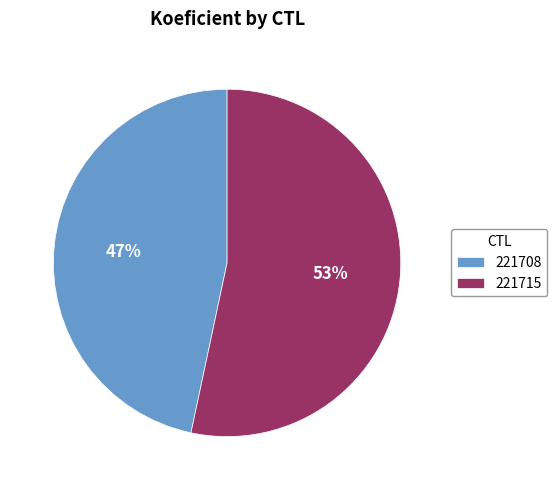

Approximately how many times larger is the value at 221715 compared to 221708?

1.1